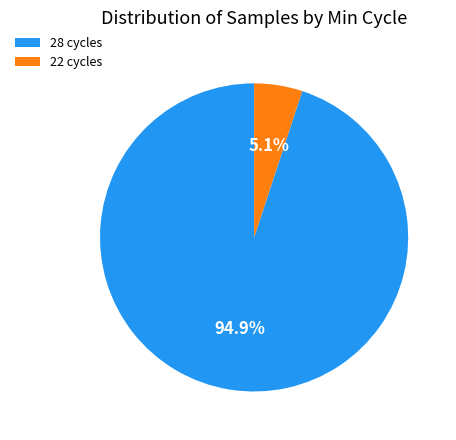

Which category has the biggest portion of the pie?

28 cycles